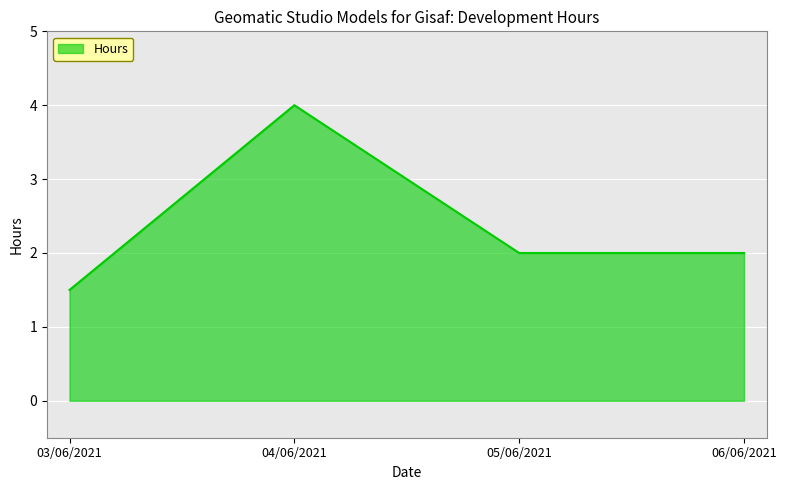

At which category does the data reach its first local peak?

04/06/2021